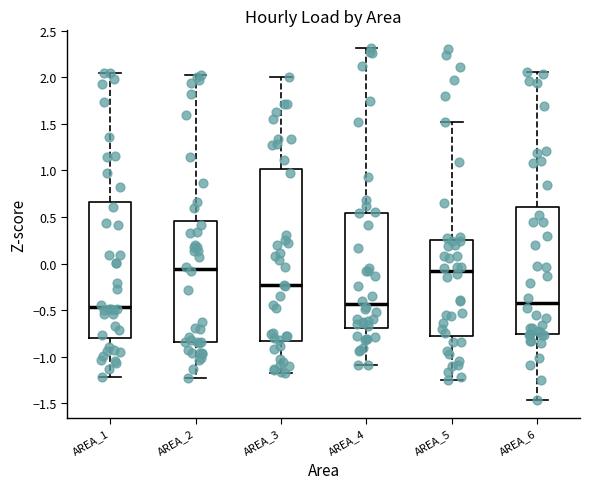

Reading left to right, transcribe this box plot: for each box, give where its median line is, the range the box spans, and where its two whiskers end, as read against the y-axis. The values are not printed on the chart, so give them approximately, as read against the axis.

AREA_1: median -0.45, box -0.80 to 0.65, whiskers -1.20 to 2.05
AREA_2: median -0.05, box -0.85 to 0.45, whiskers -1.25 to 2.05
AREA_3: median -0.25, box -0.85 to 1.00, whiskers -1.20 to 2.00
AREA_4: median -0.45, box -0.70 to 0.55, whiskers -1.10 to 2.30
AREA_5: median -0.10, box -0.75 to 0.25, whiskers -1.25 to 1.50
AREA_6: median -0.45, box -0.75 to 0.60, whiskers -1.45 to 2.05